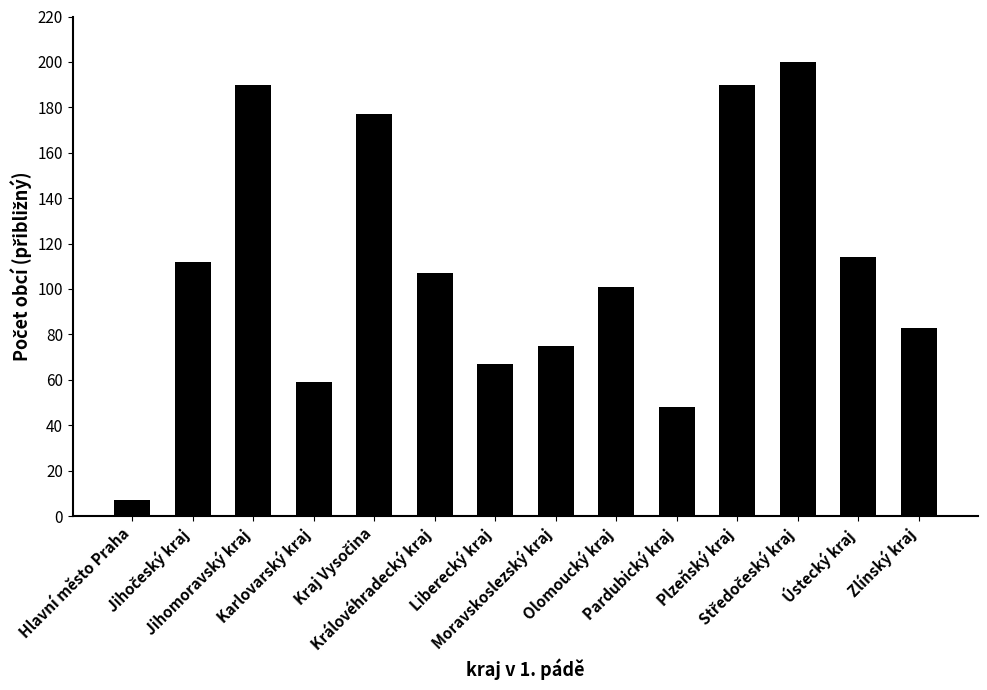

Which category has the lowest value across all series?

Hlavní město Praha